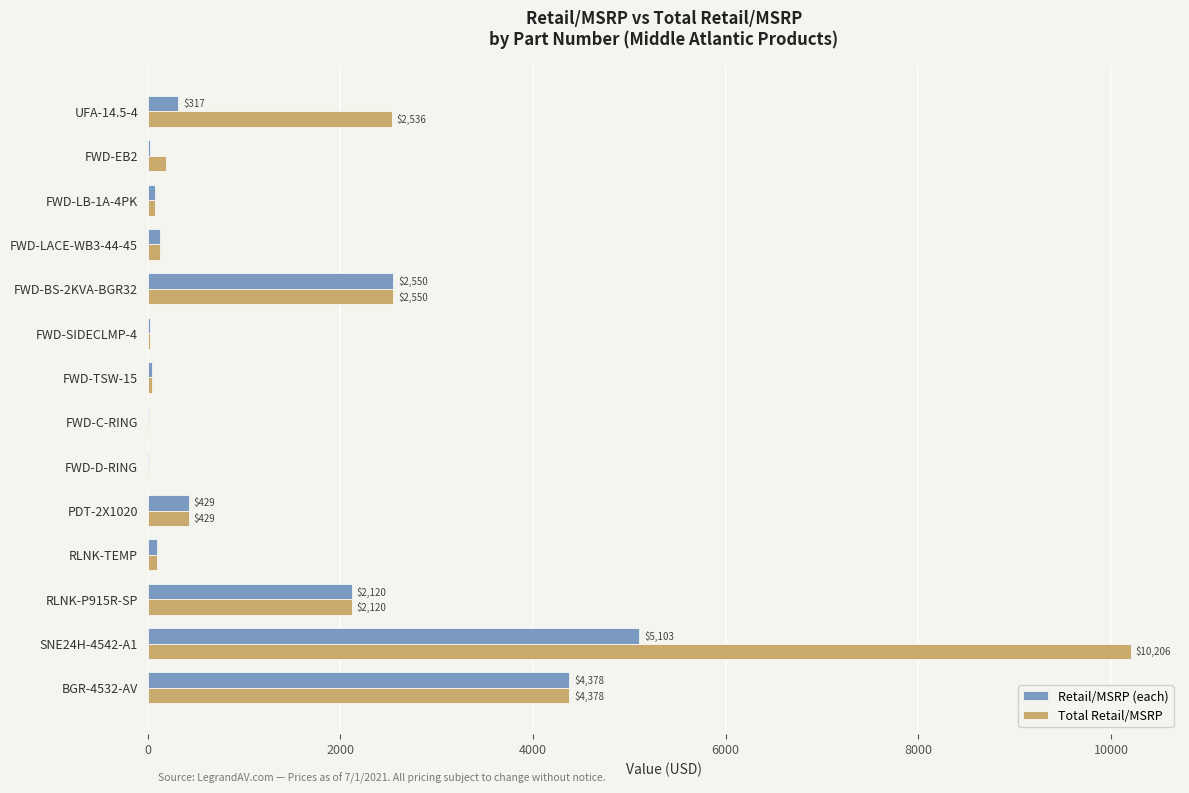

How many categories are shown in the chart?

14